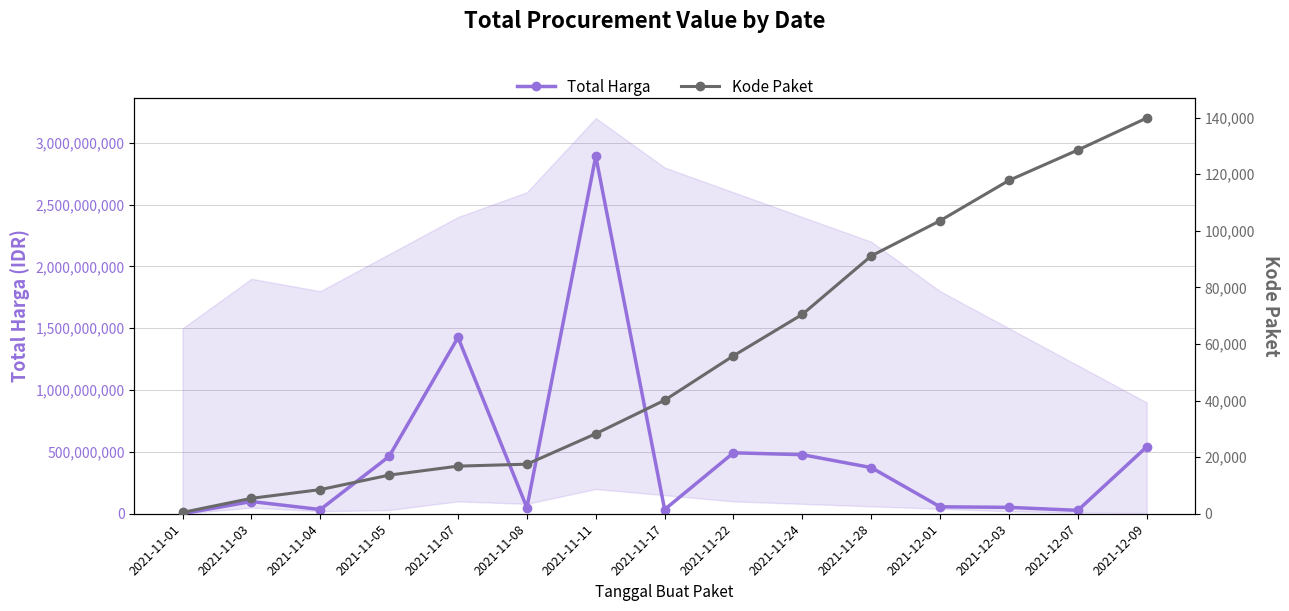

True or false: Kode Paket and Total Harga intersect in this chart.

False